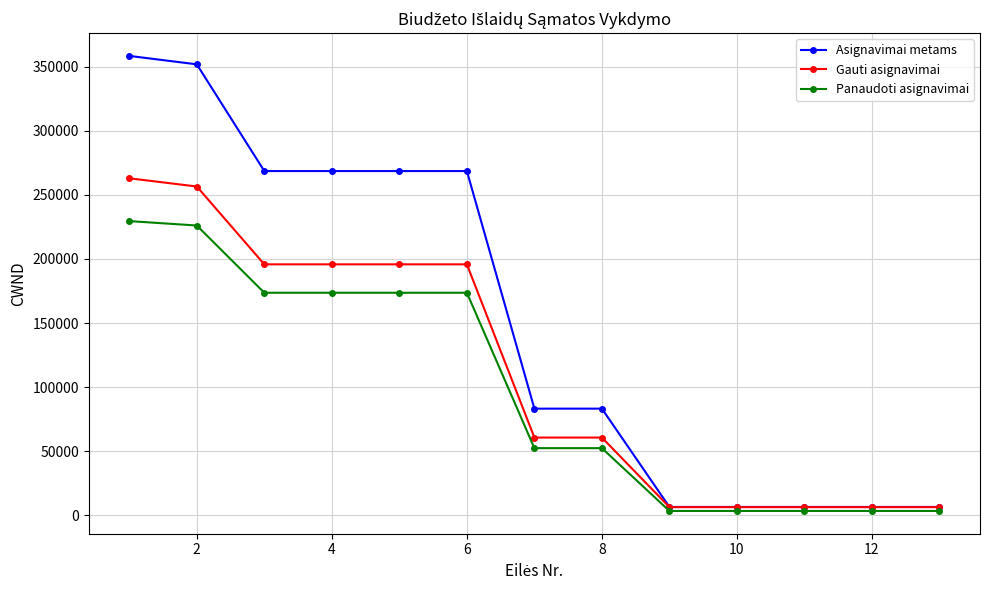

Which series has the largest total across all categories?

Asignavimai metams